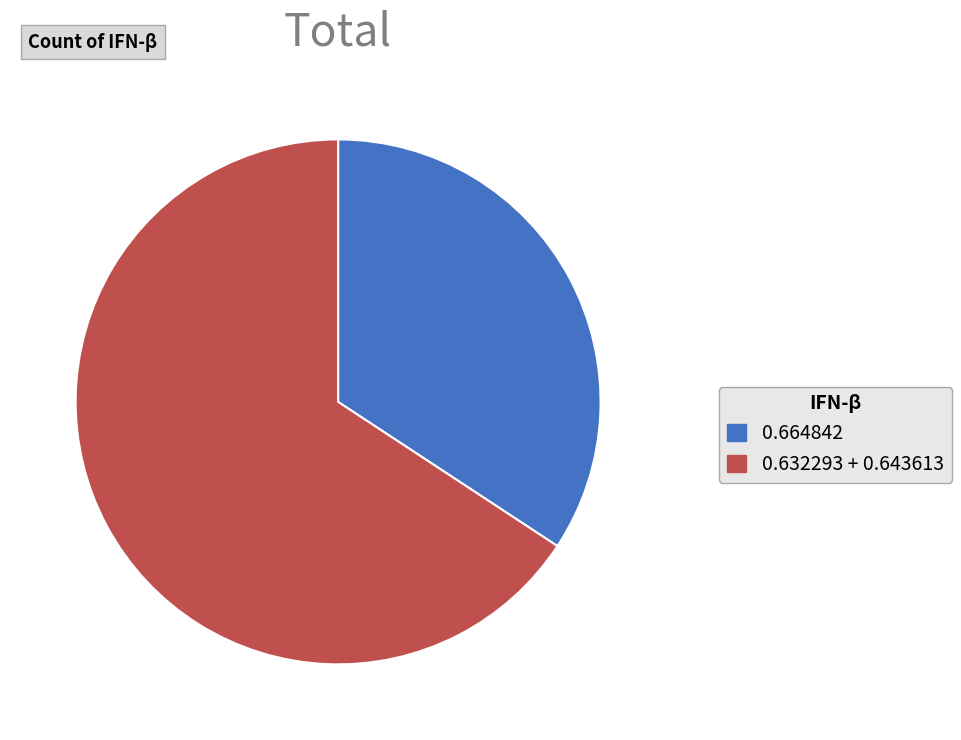

Which category has the biggest portion of the pie?

0.632293 + 0.643613